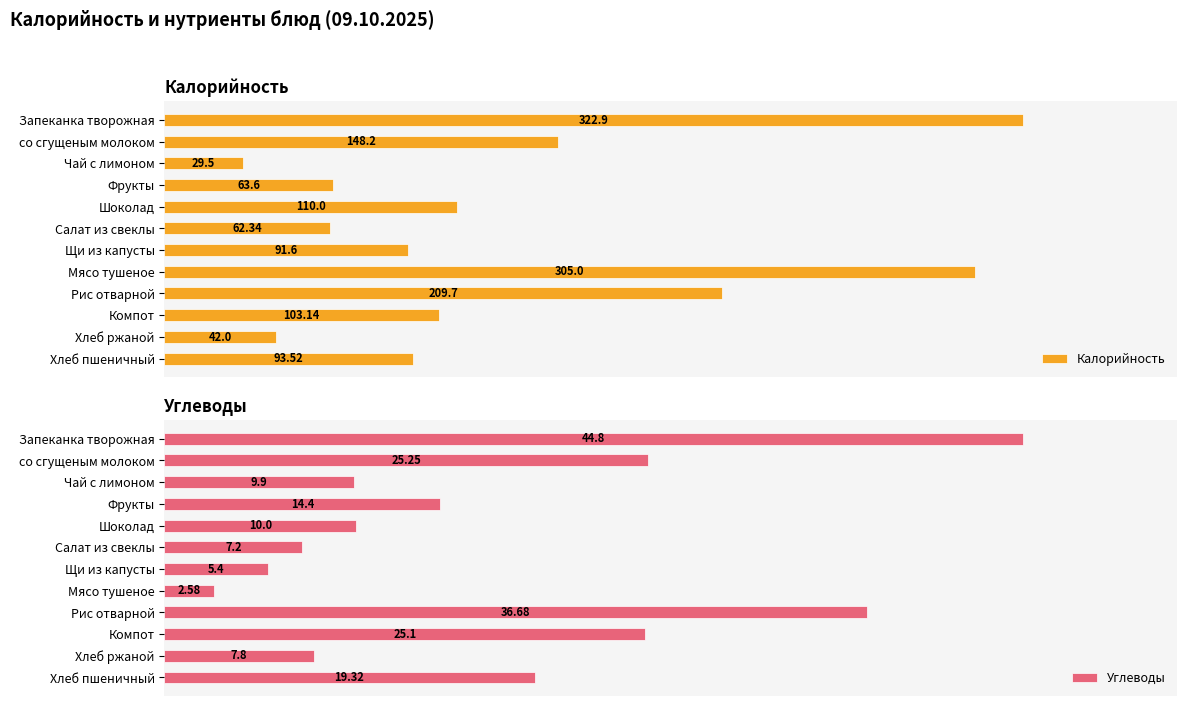

What is the difference between the maximum and second lowest values in the Калорийность series?

280.9